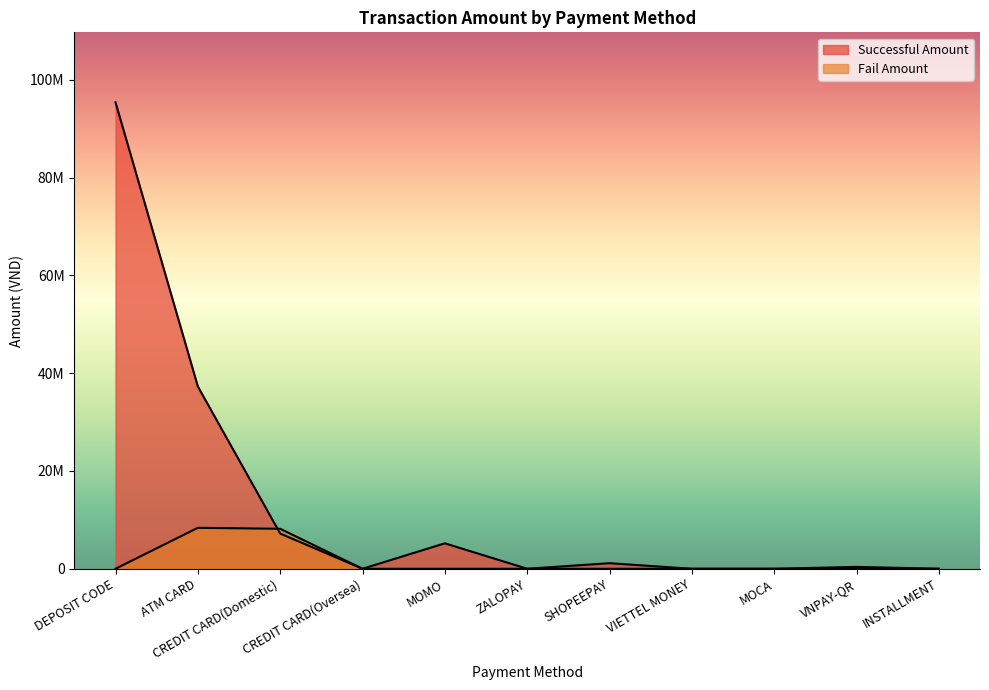

Which series has the largest total across all categories?

Successful Amount